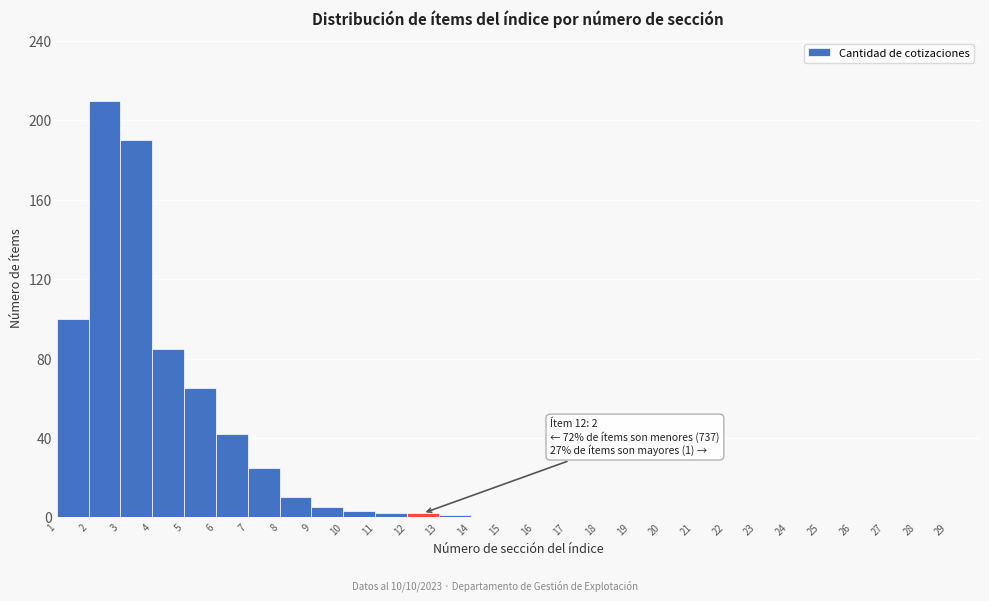

Over which range of the x-axis is the bar tallest?

2 to 3